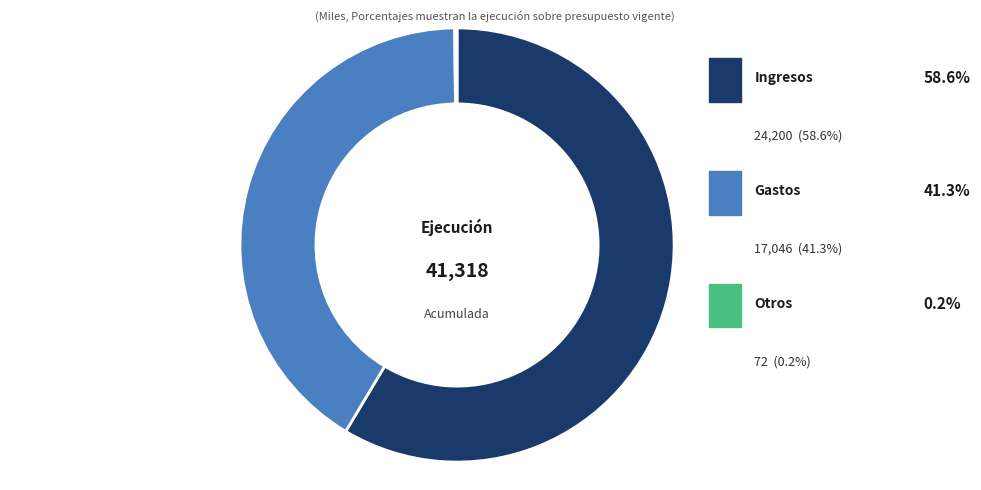

Is there a majority slice in this chart?

Yes